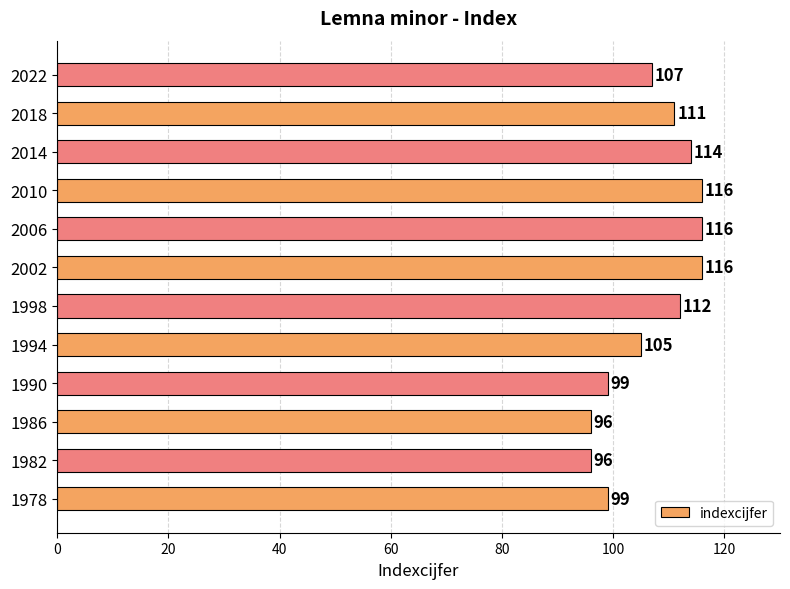

Is it true that the value at 2002 is 116?

True